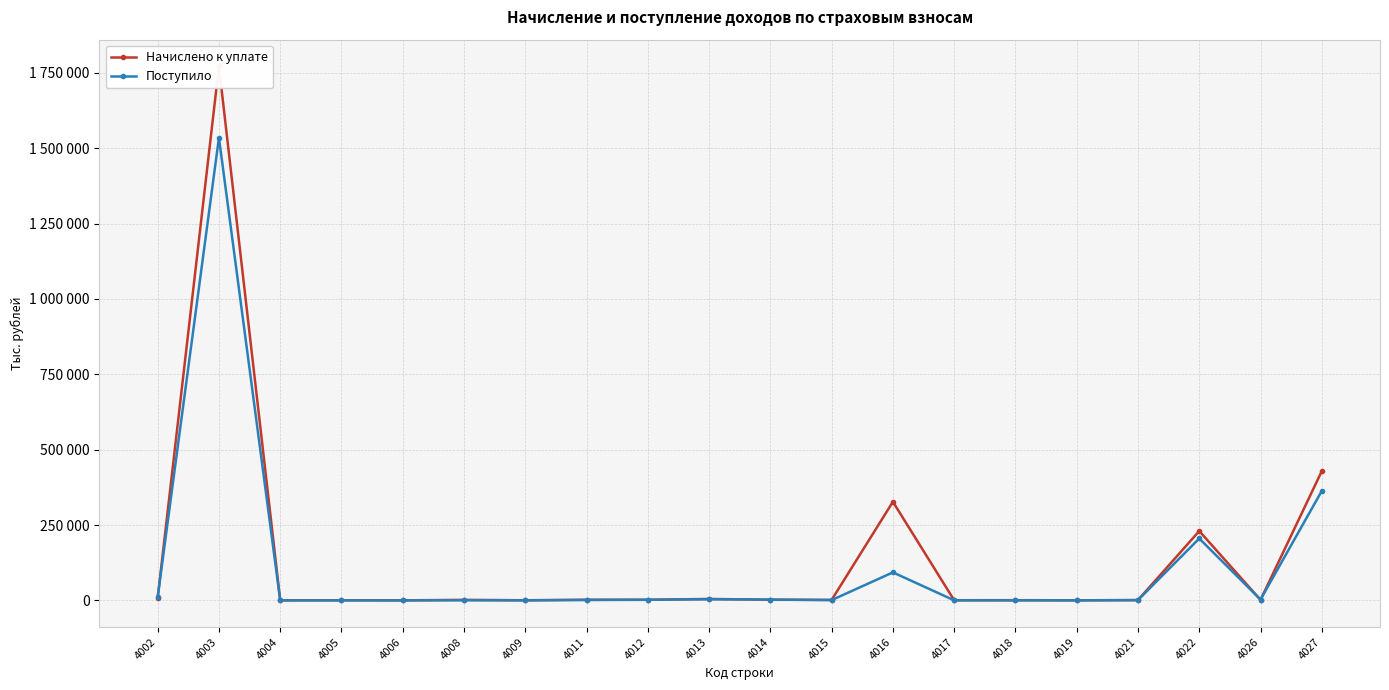

At 4021, list the series in order from smallest to largest.

Поступило, Начислено к уплате